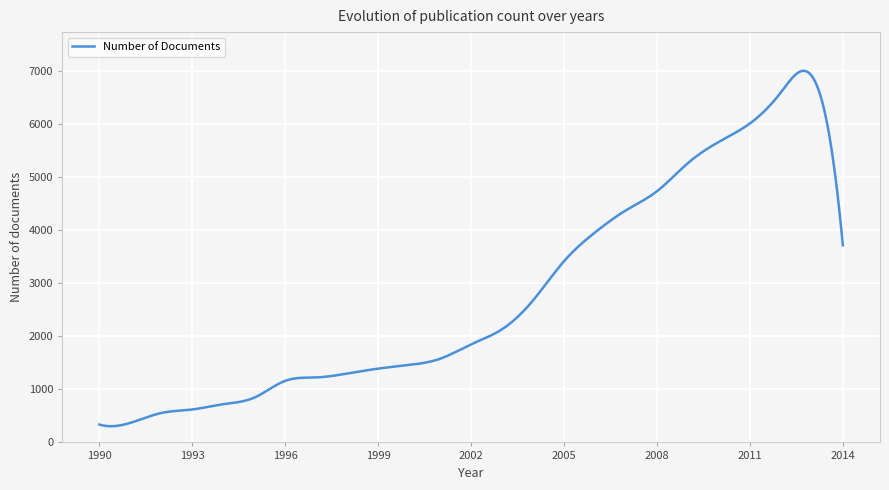

What is the smallest value displayed?

305.1